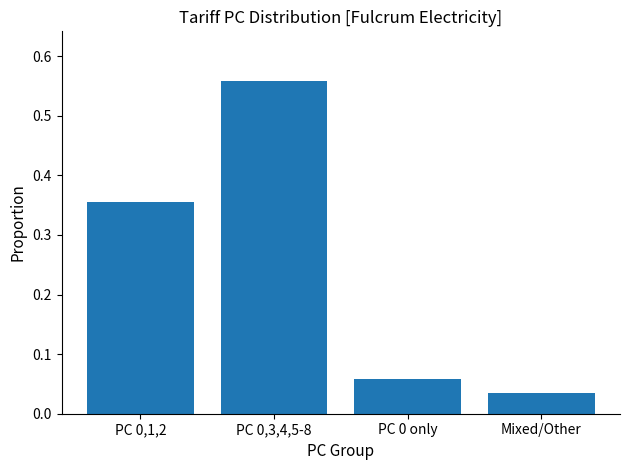

What is the average value?

0.3